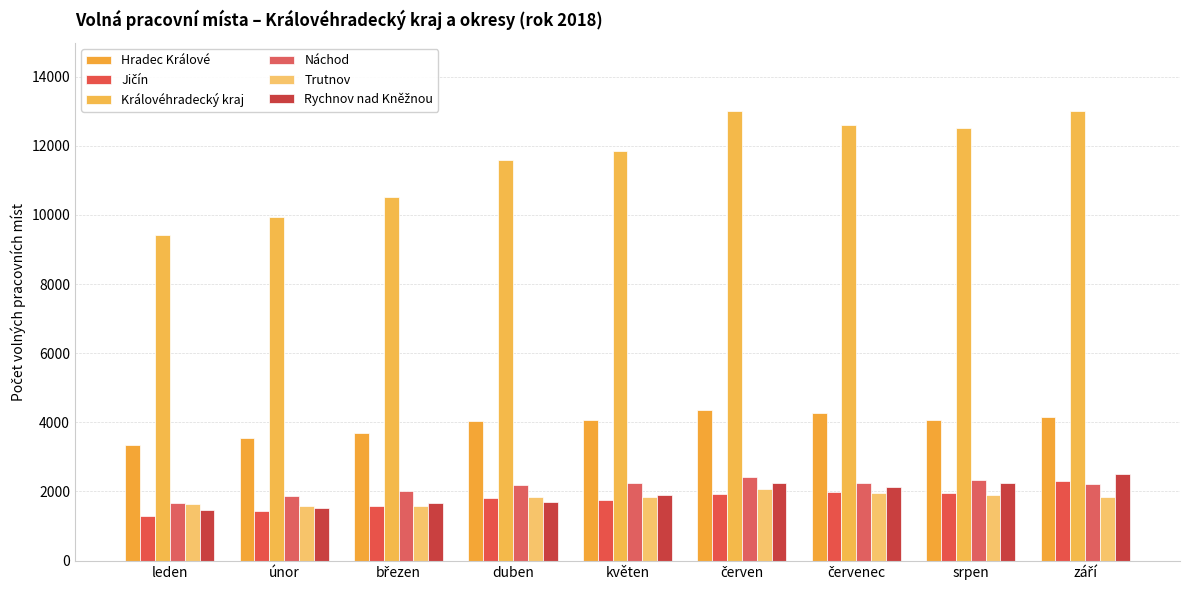

At how many categories does at least one series exceed 6750?

9